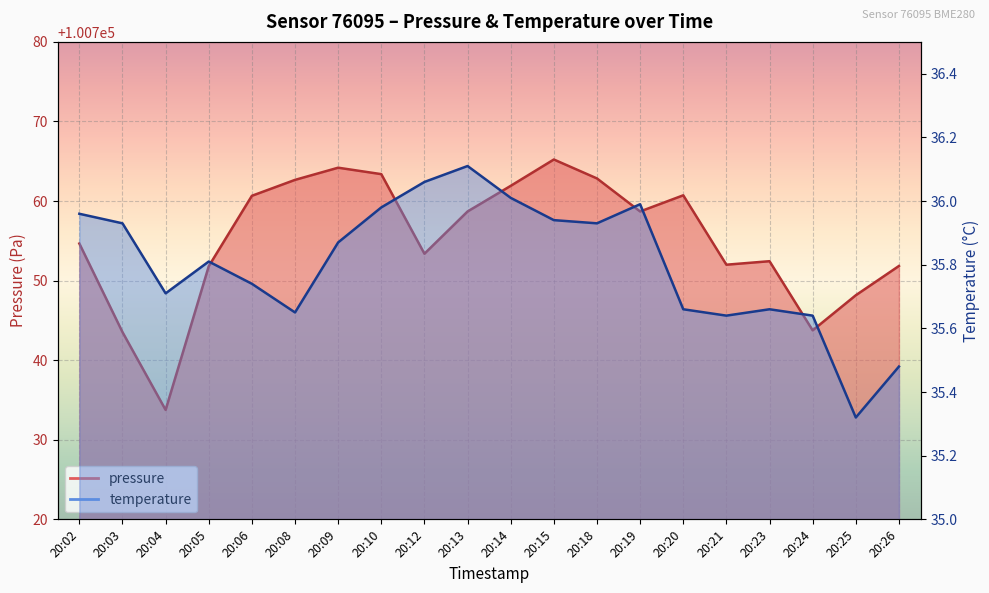

How many data points in pressure are above 100758?

10